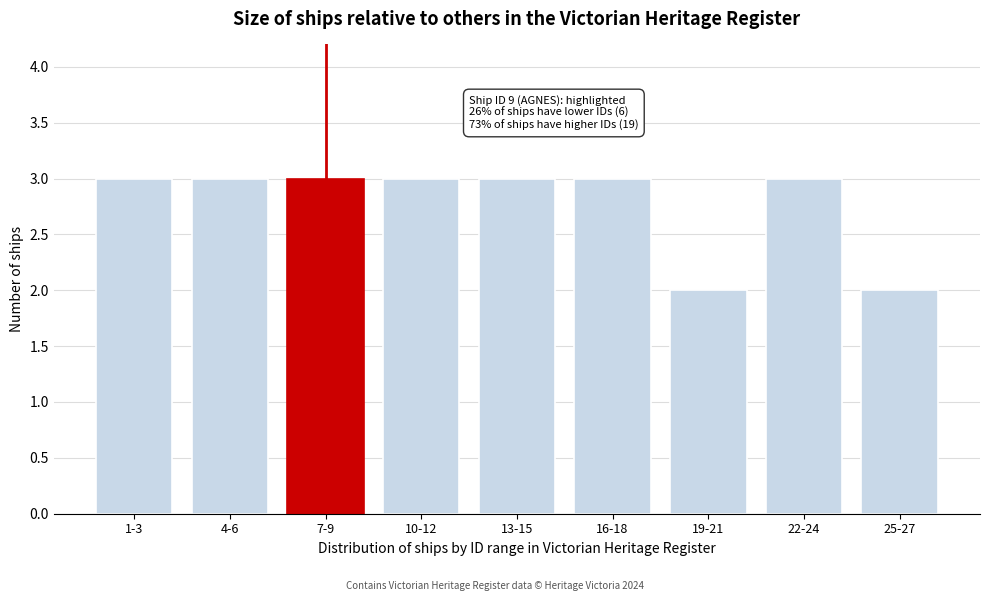

Reading left to right, list all the values displayed in this chart.

3	3	3	3	3	3	2	3	2